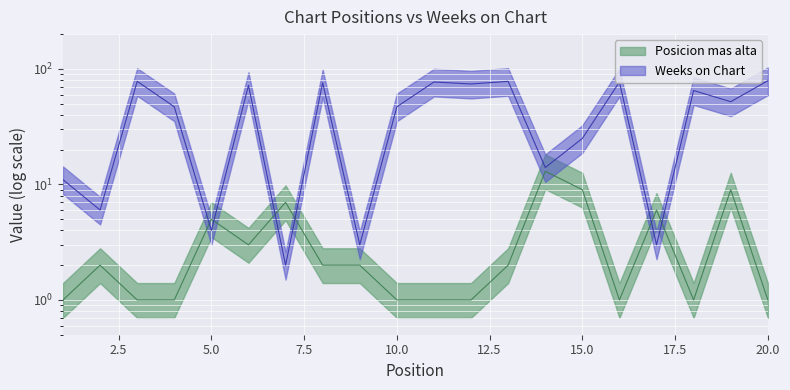

How many interior local valleys does the Posicion mas alta series have?

3